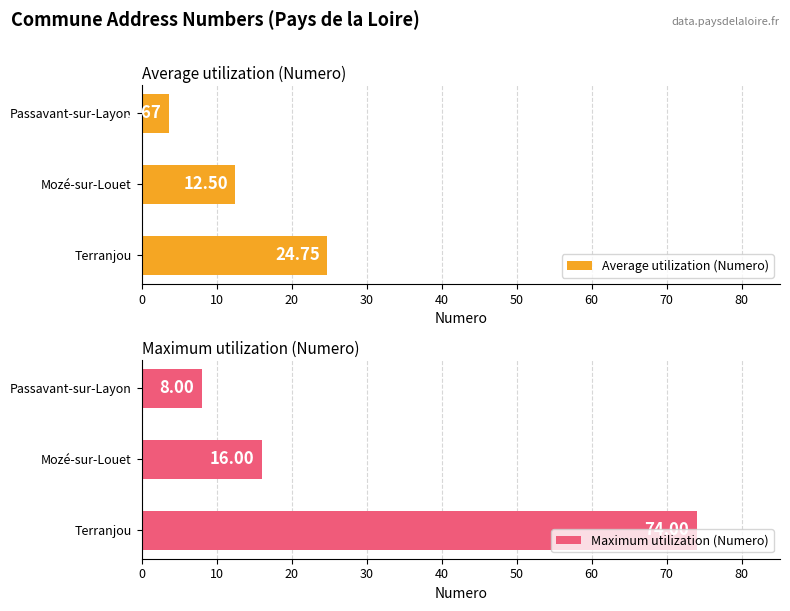

Where is Average utilization (Numero) nearest to the value 14?

Mozé-sur-Louet